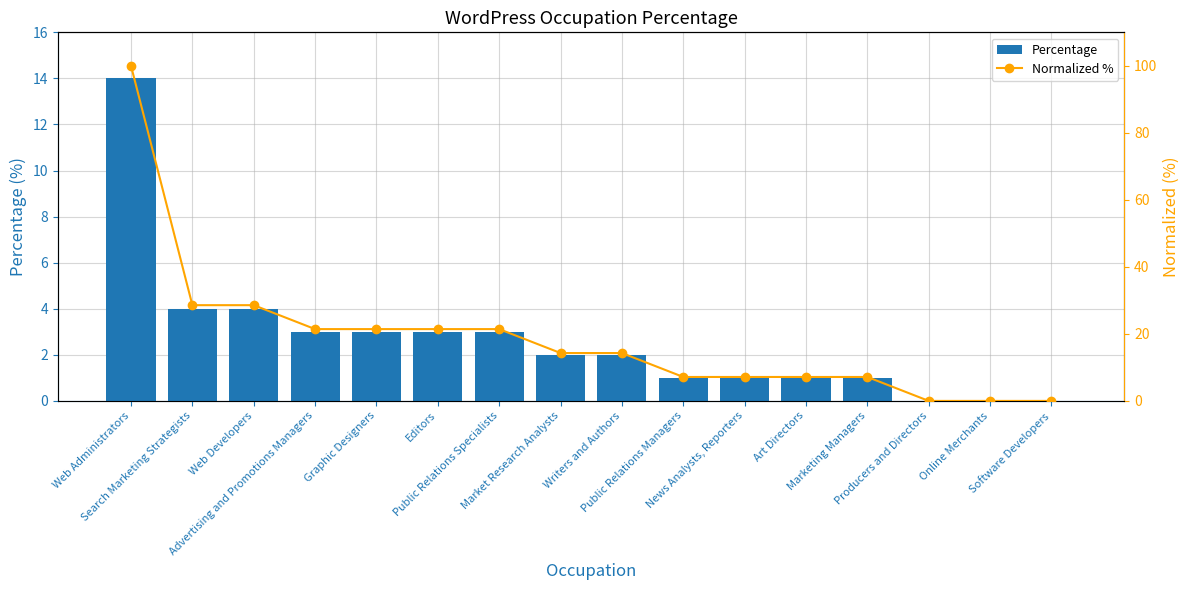

List the labels in order of Normalized % value, smallest first.

Producers and Directors, Online Merchants, Software Developers, Public Relations Managers, News Analysts, Reporters, Art Directors, Marketing Managers, Market Research Analysts, Writers and Authors, Advertising and Promotions Managers, Graphic Designers, Editors, Public Relations Specialists, Search Marketing Strategists, Web Developers, Web Administrators